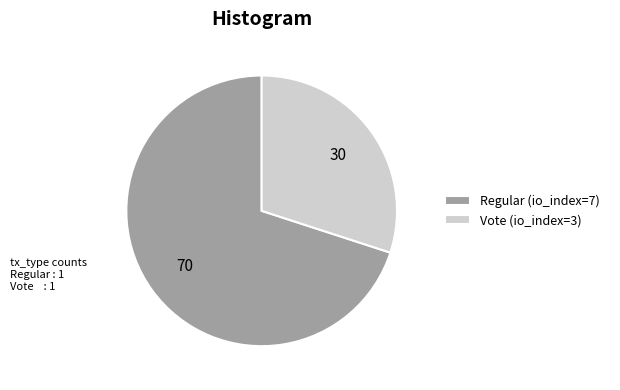

Which has a higher value, Vote (io_index=3) or Regular (io_index=7)?

Regular (io_index=7)